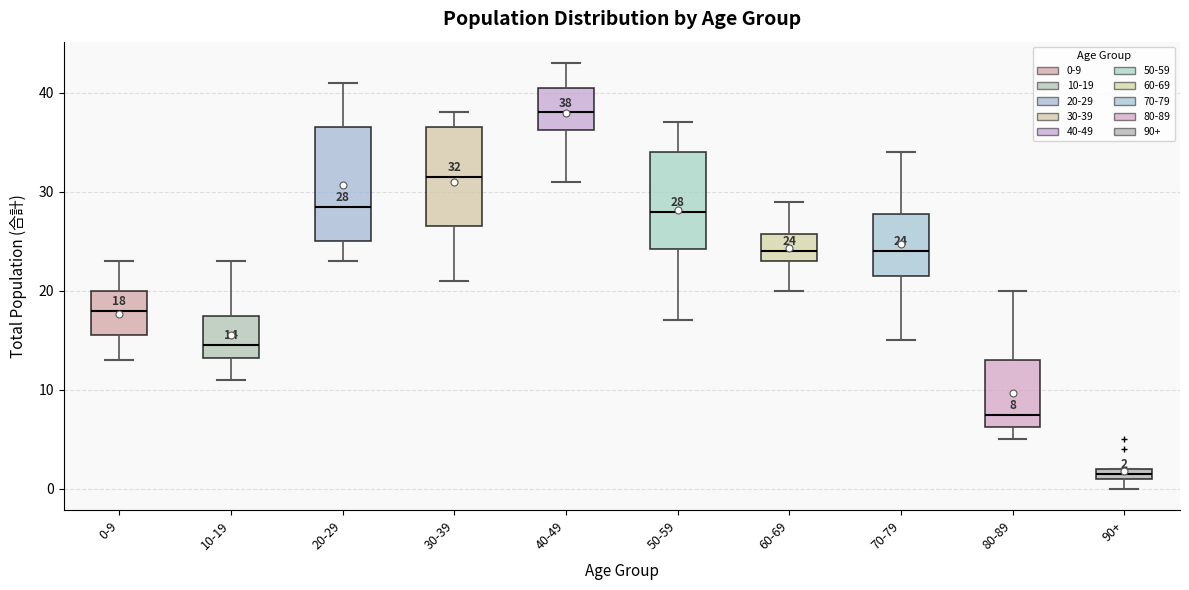

Comparing the boxes themselves (not the whiskers), which one is the tallest?

20-29